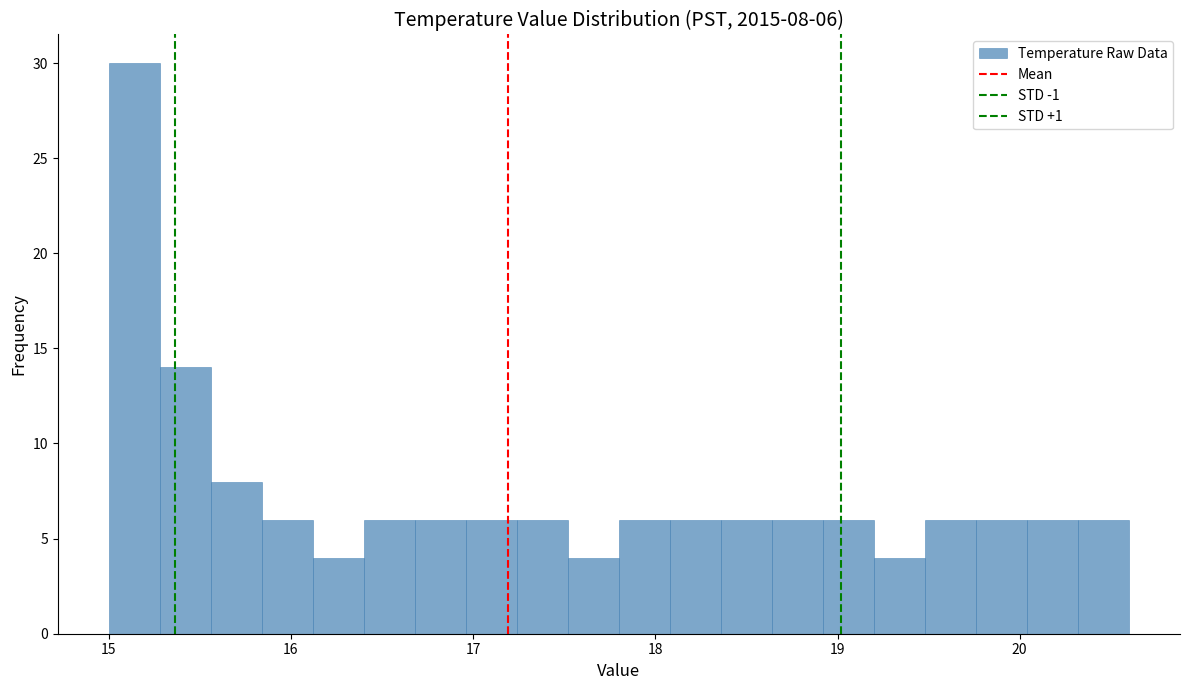

Read against the x-axis, roughly where is the centre of the tallest bar?

15.1